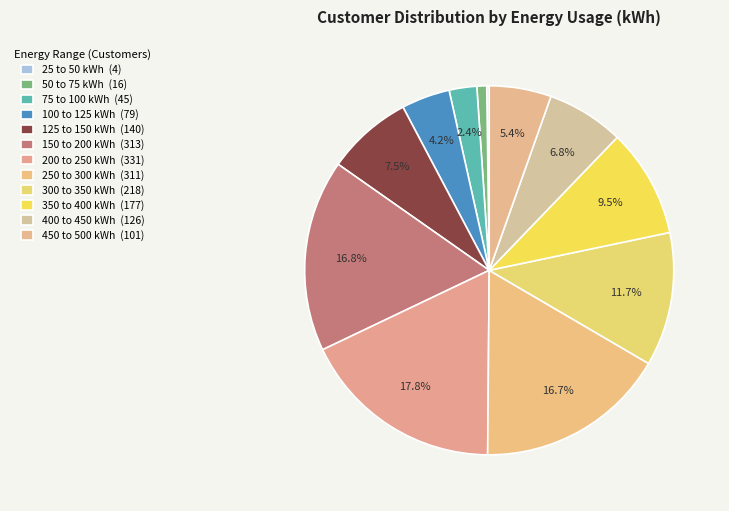

What portion of the pie excludes 100 to 125 kWh?

95.8%